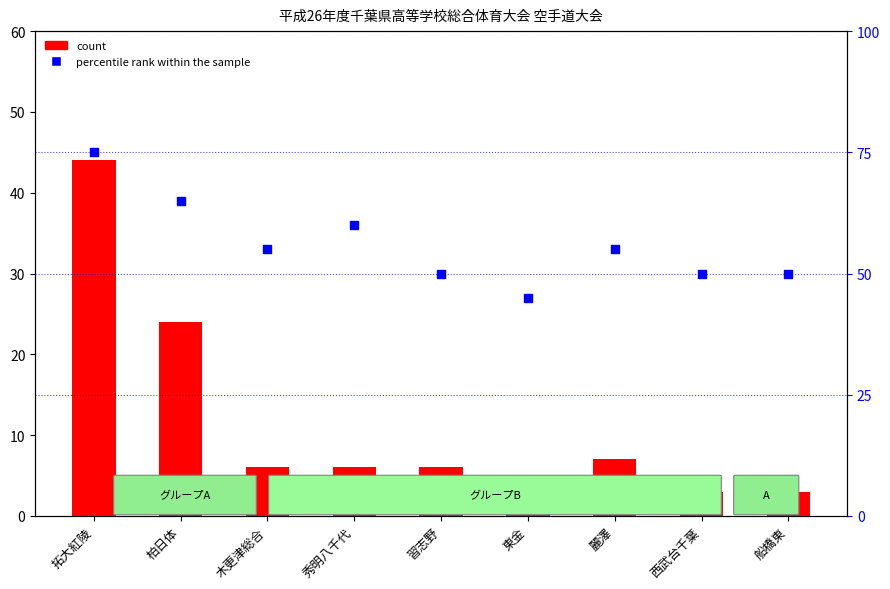

What is the total value across all series at 拓大紅陵?

119